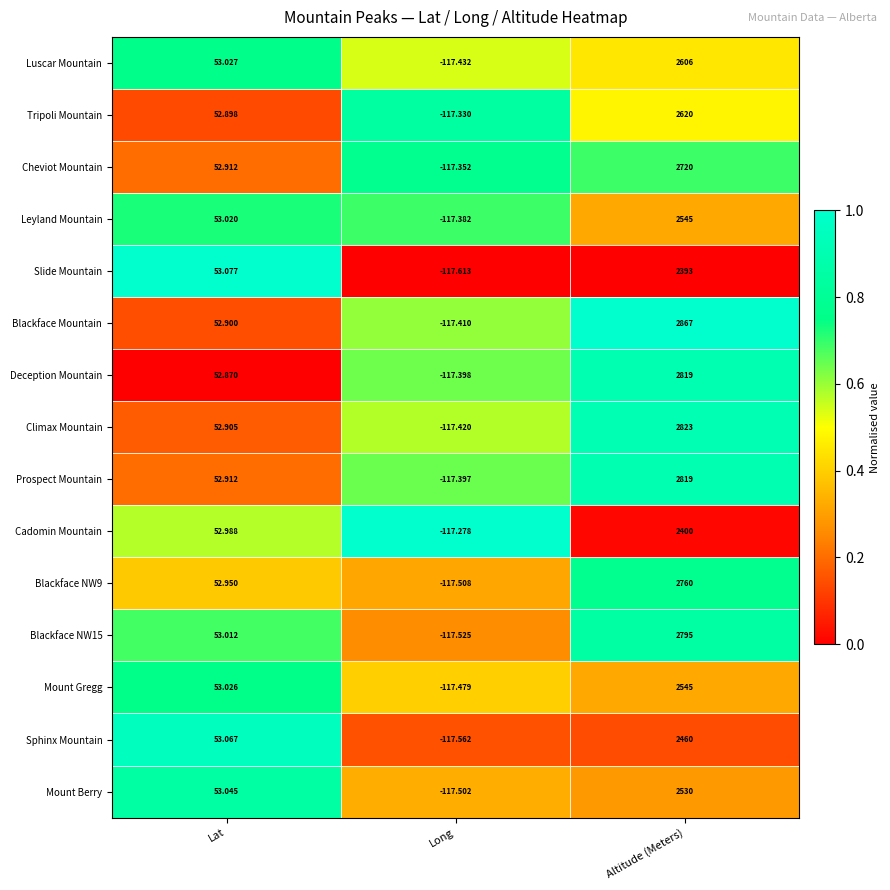

Which category has the lowest value across all series?

Long